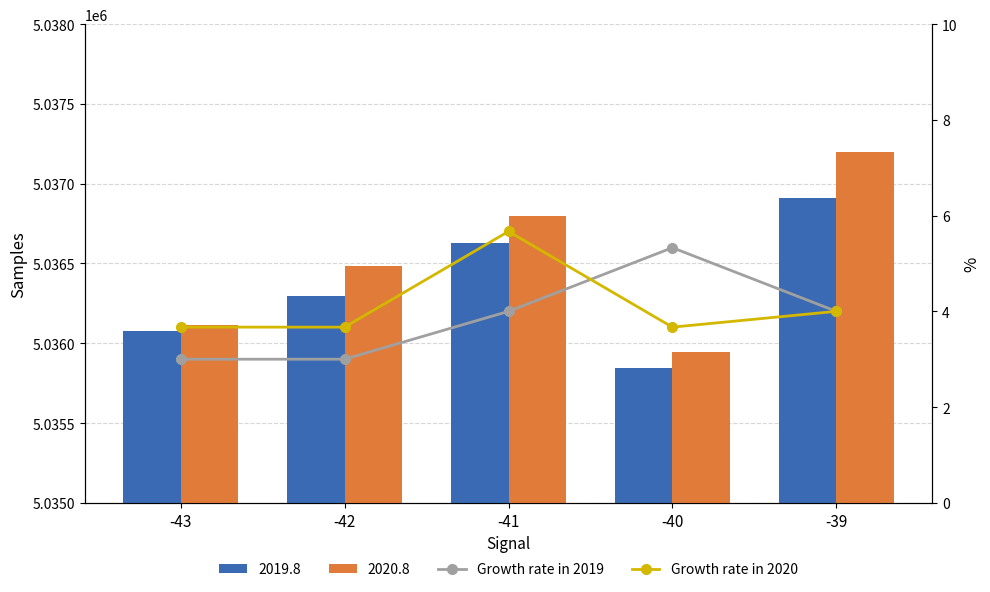

The value of Growth rate in 2019 at -39 is 4.0. True or false?

True